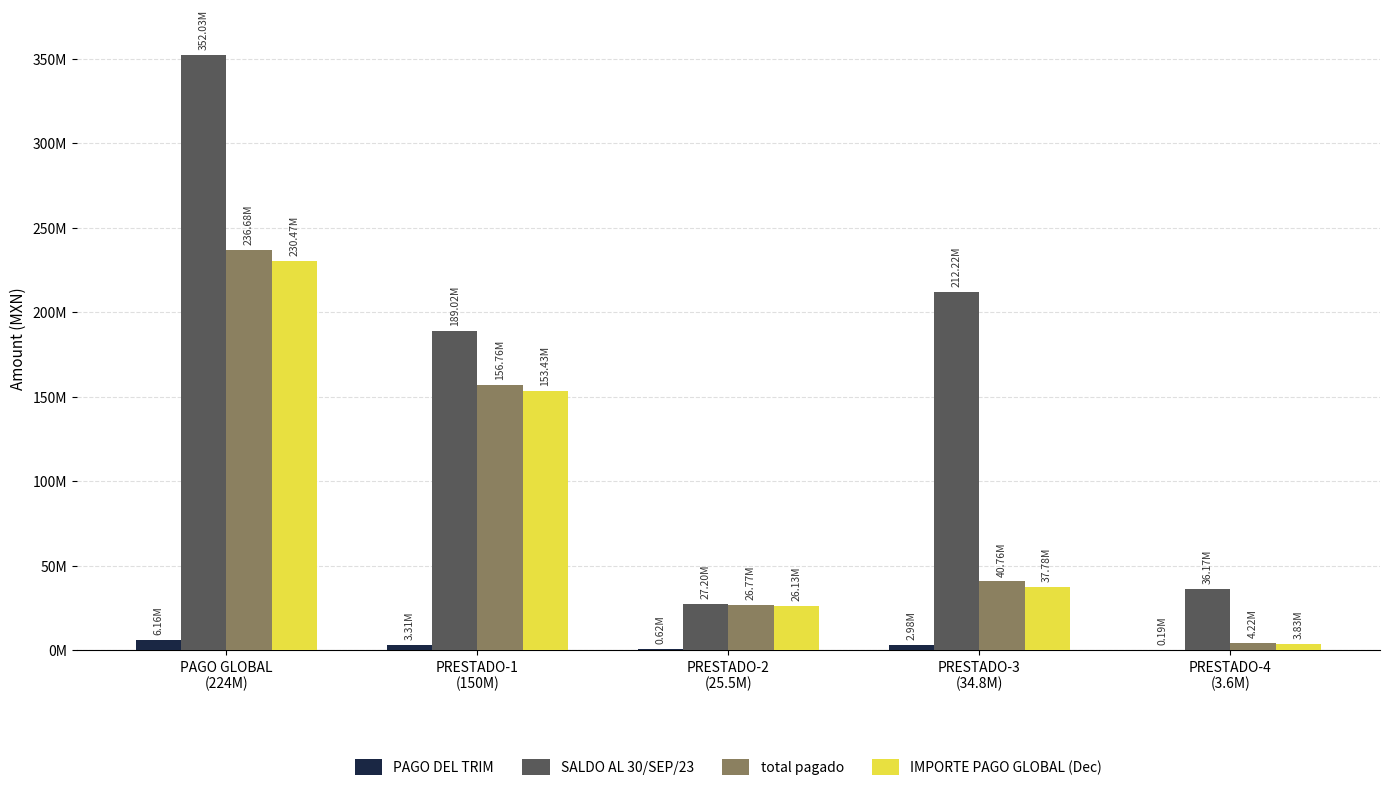

Does the chart contain stacked bars?

No